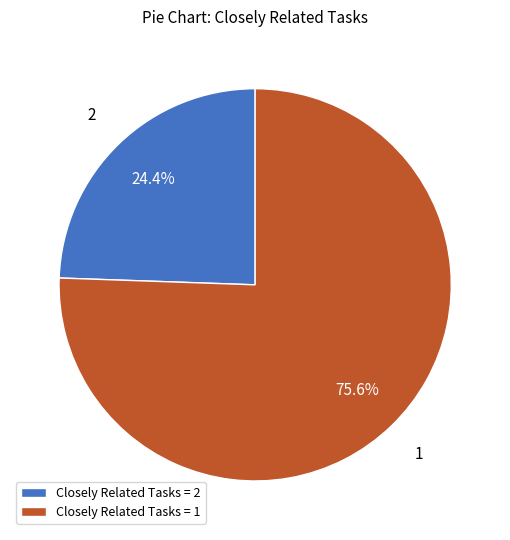

What is the largest slice in the pie chart?

Closely Related Tasks = 1